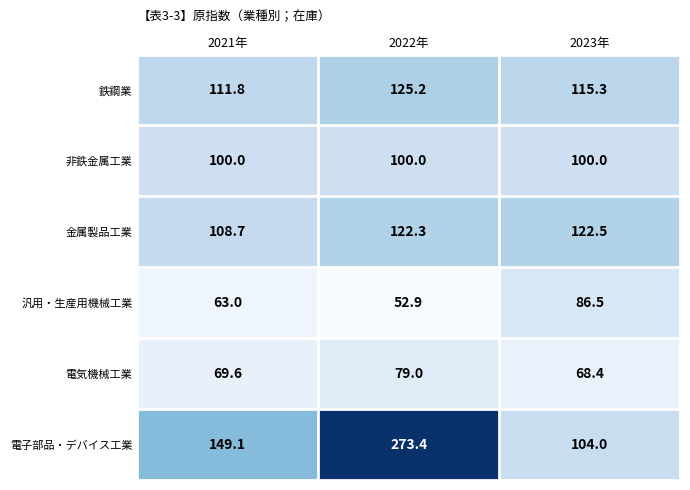

Which category has the lowest value across all series?

2022年